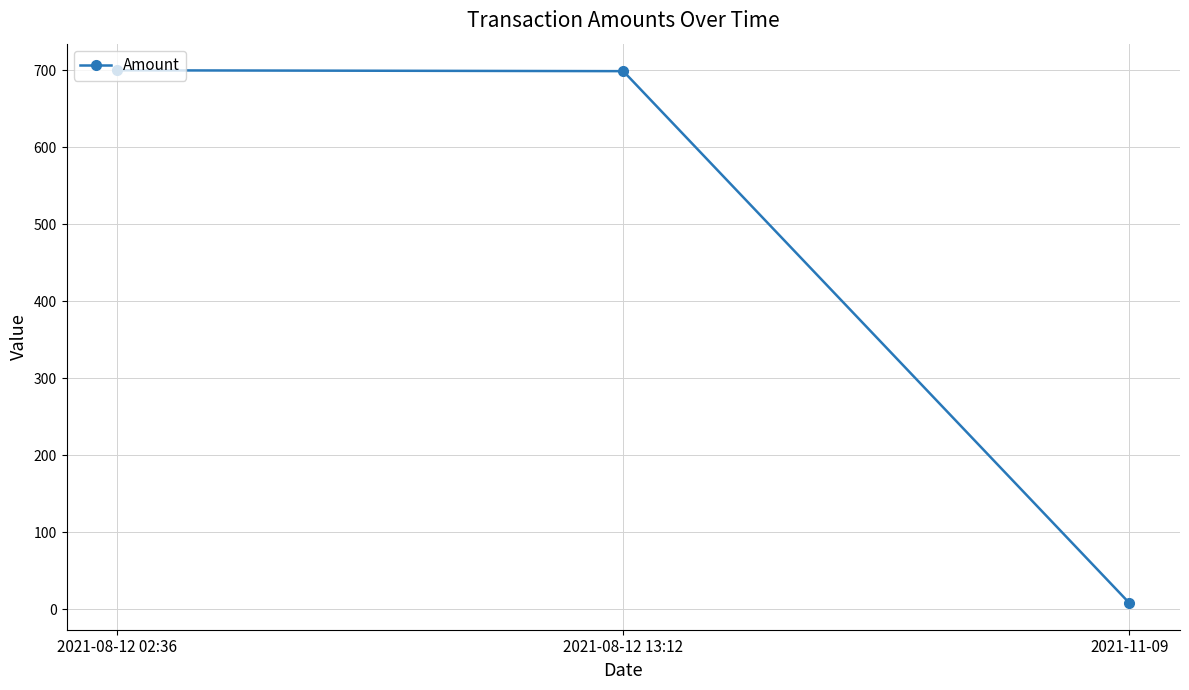

True or false: the data shows 8.0 at 2021-11-09.

True